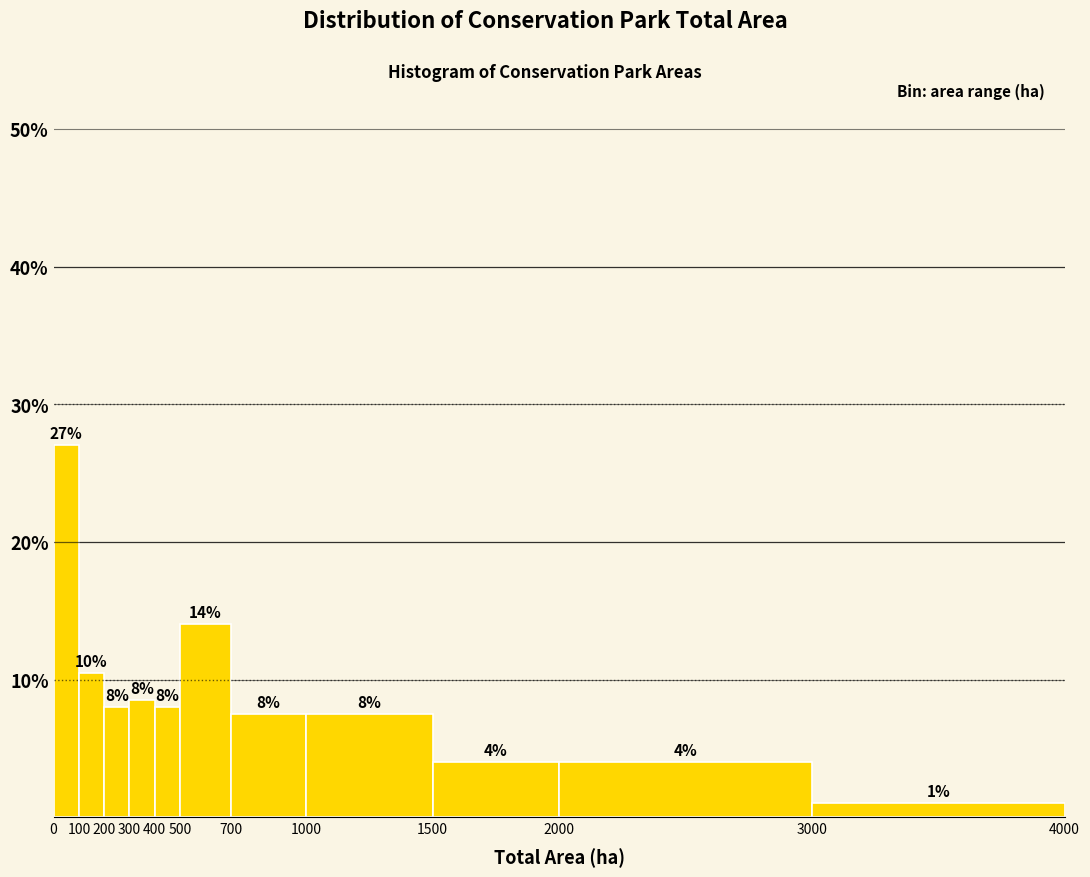

Over which range of the x-axis is the bar tallest?

0 to 100